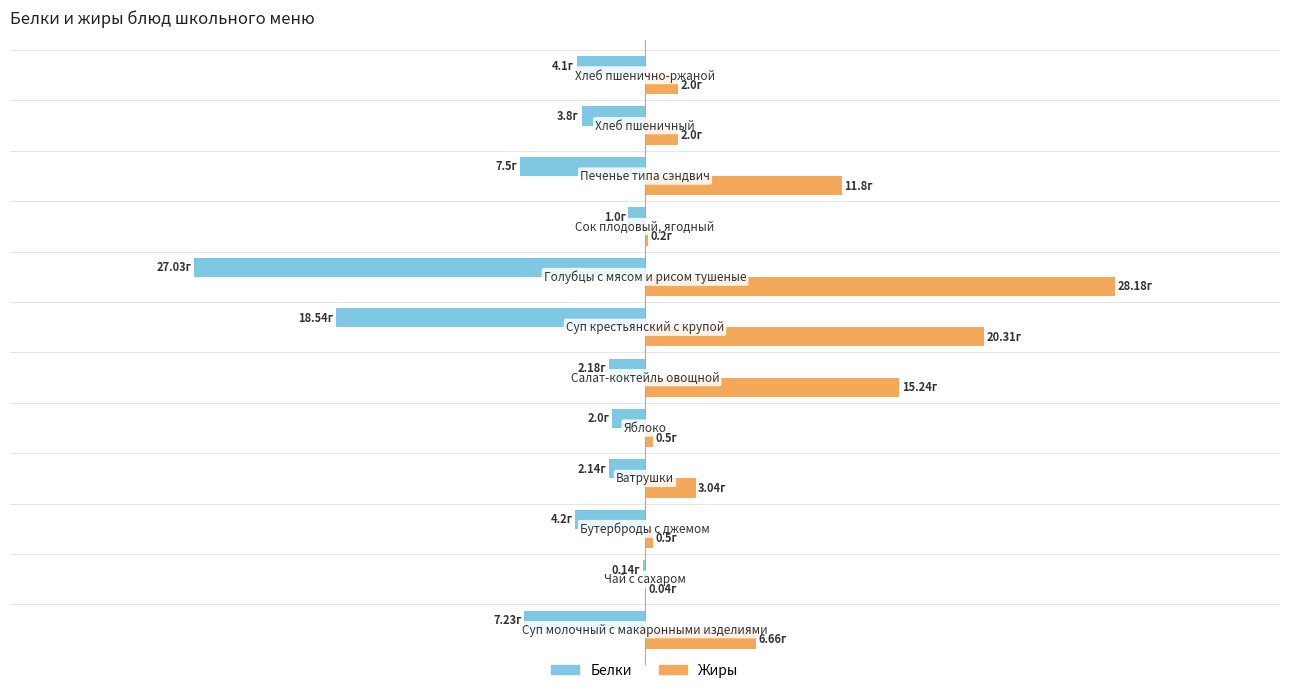

What are all the series names shown in the legend?

Белки, Жиры